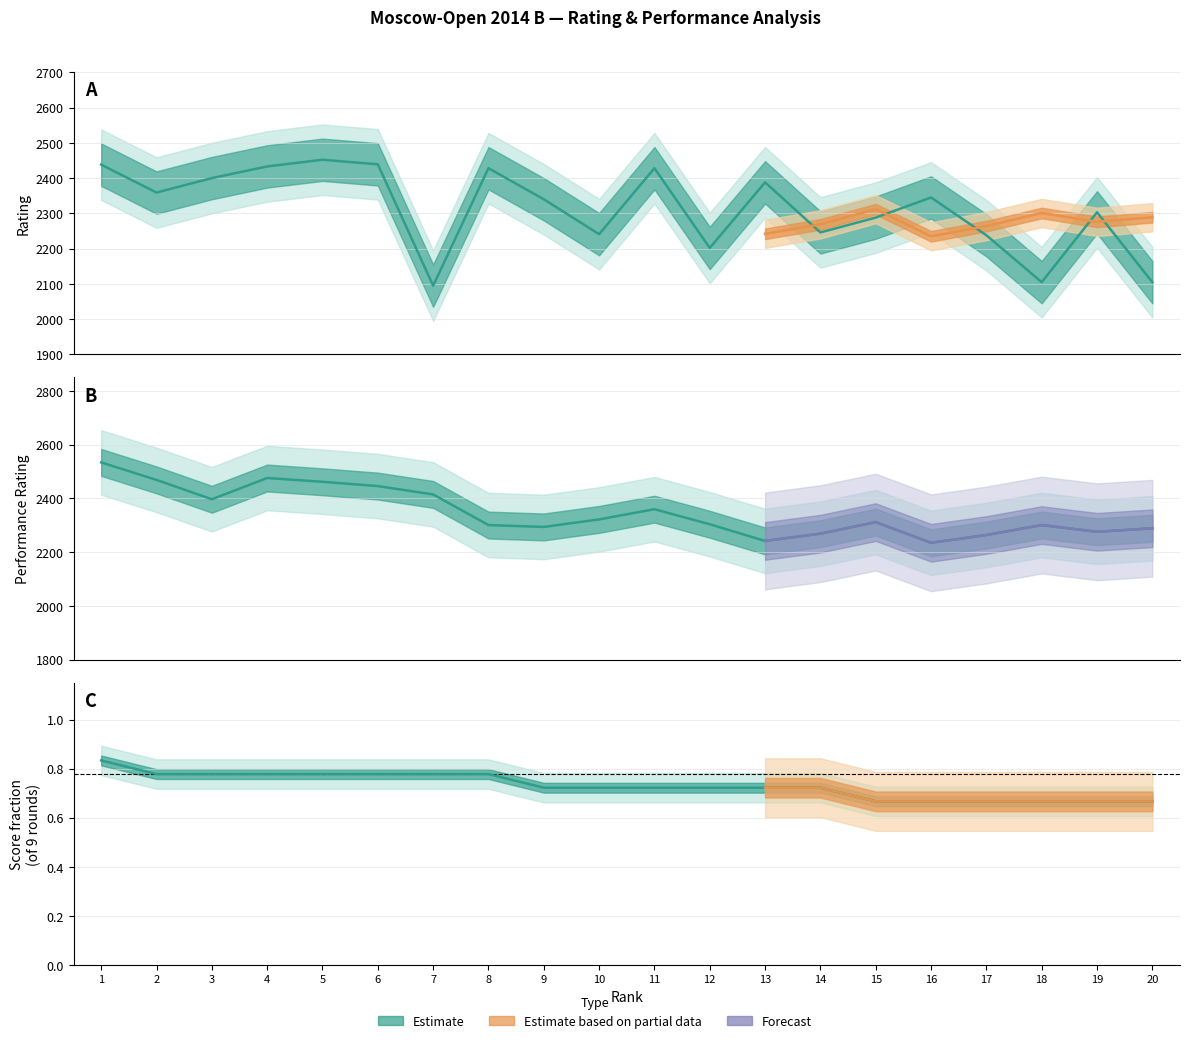

Where is Rp nearest to the value 2384?

3